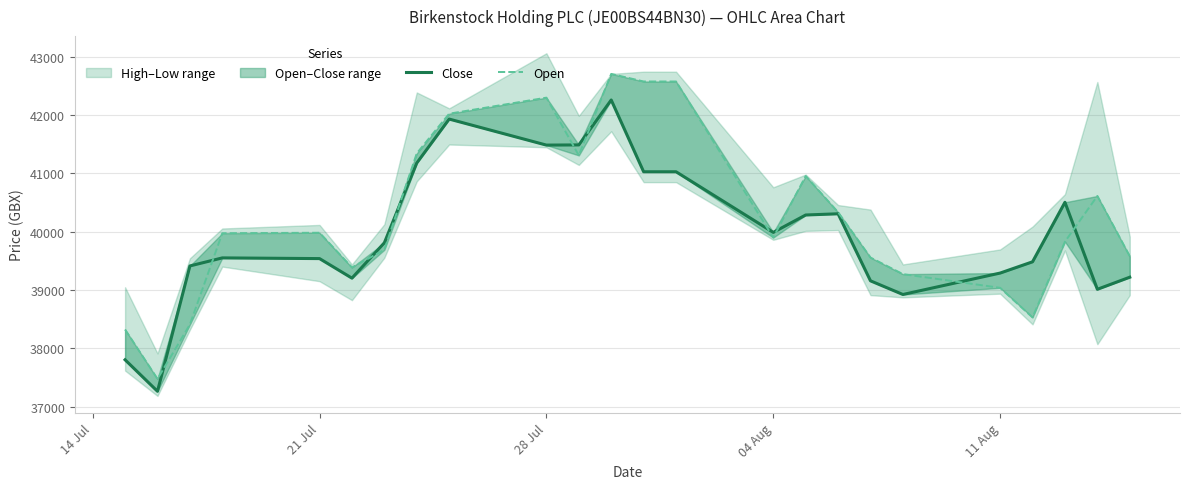

What value does the Open series have at 14 Jul, to the nearest 50?

38300